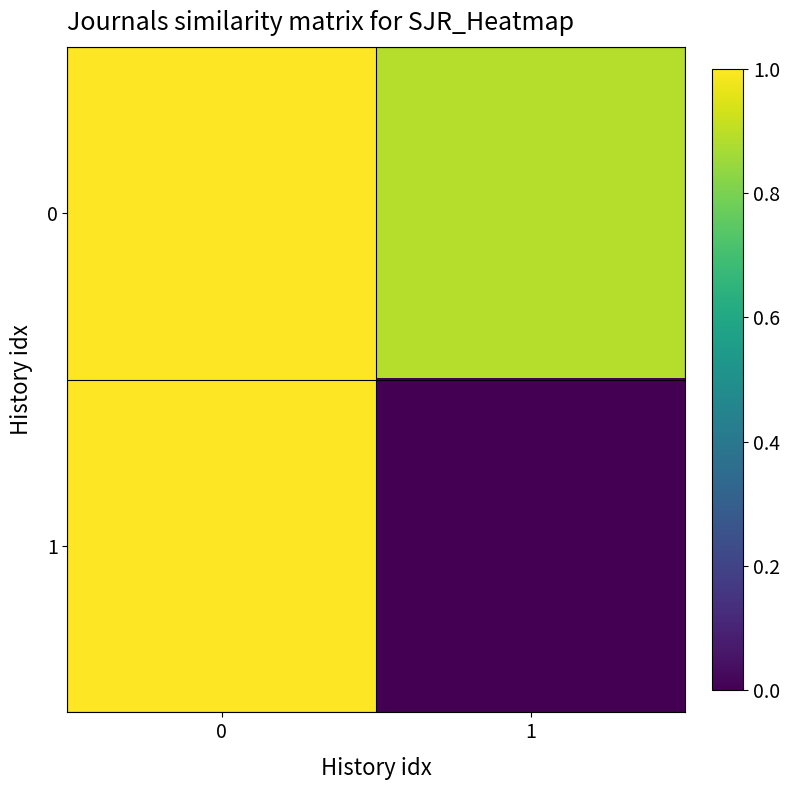

At 0, list the series in order from smallest to largest.

0, 1